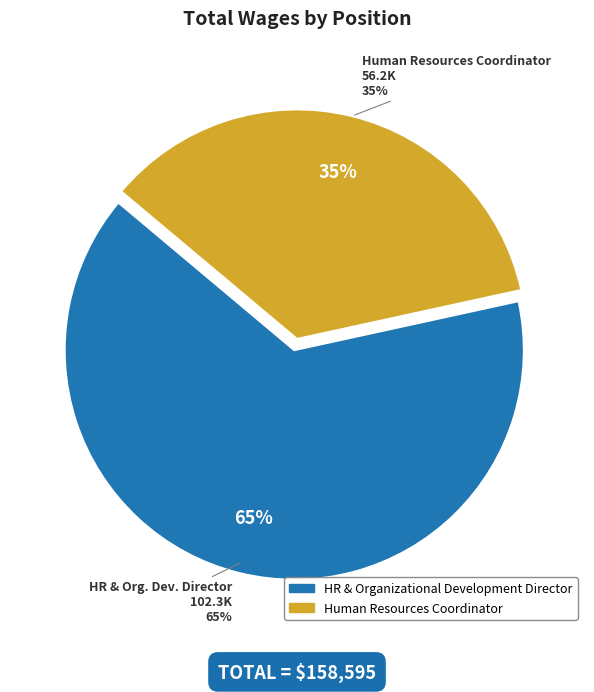

To the nearest percent, what portion does HR & Organizational Development Director represent?

65%